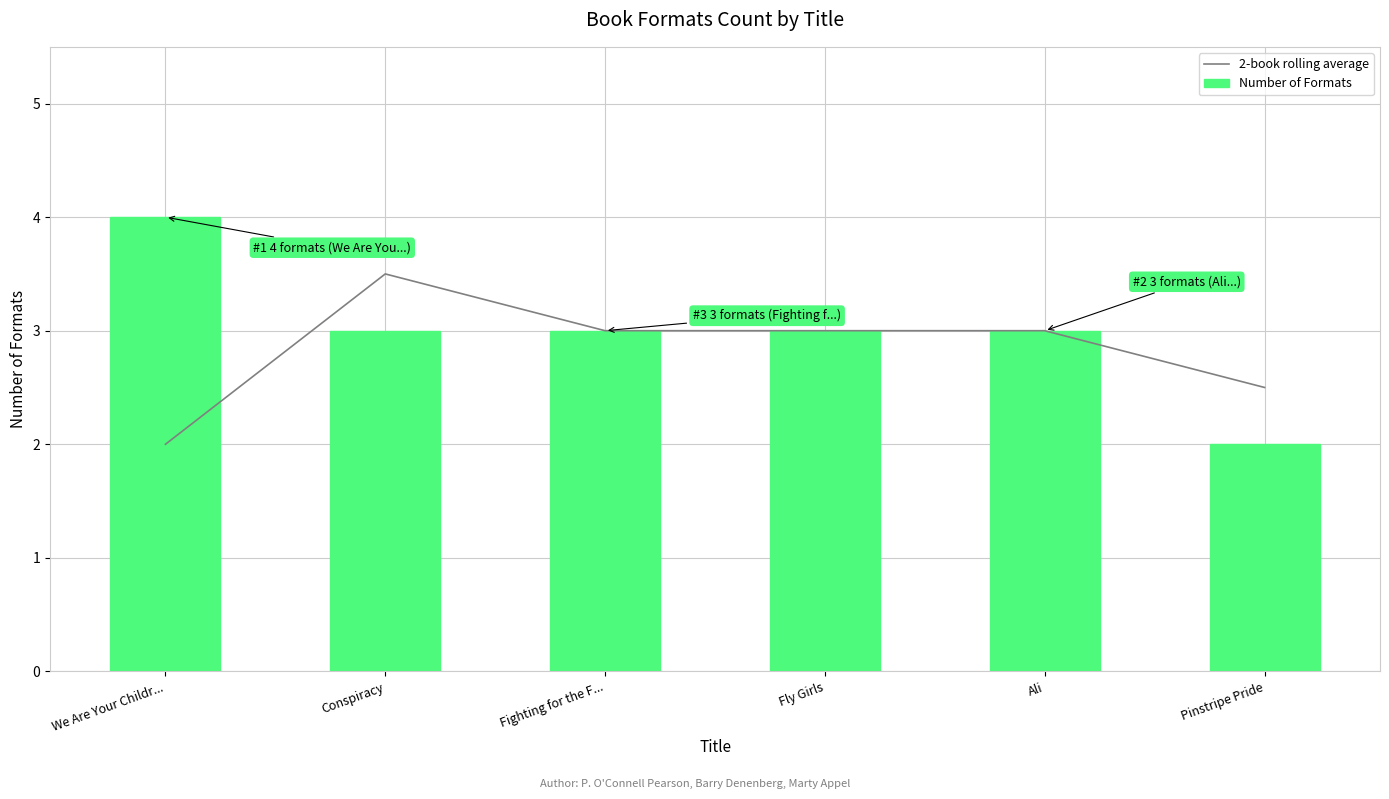

Is it true that Number of Formats equals 1.4 at Conspiracy?

False